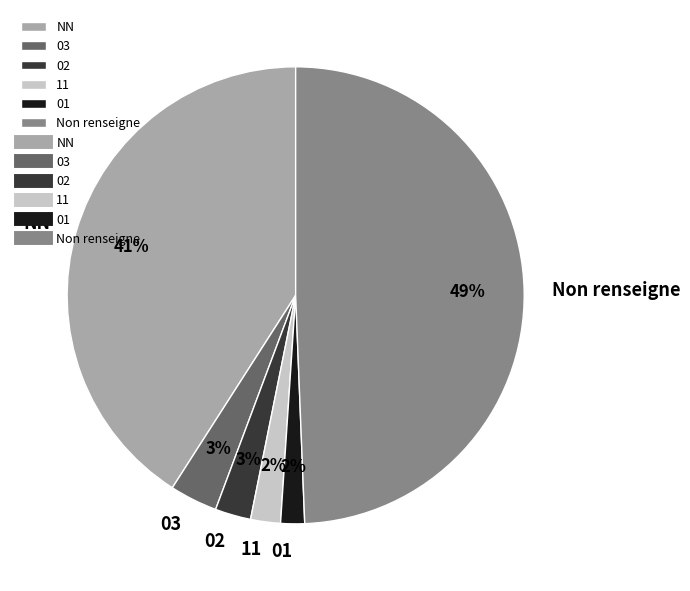

Is there a majority slice in this chart?

No